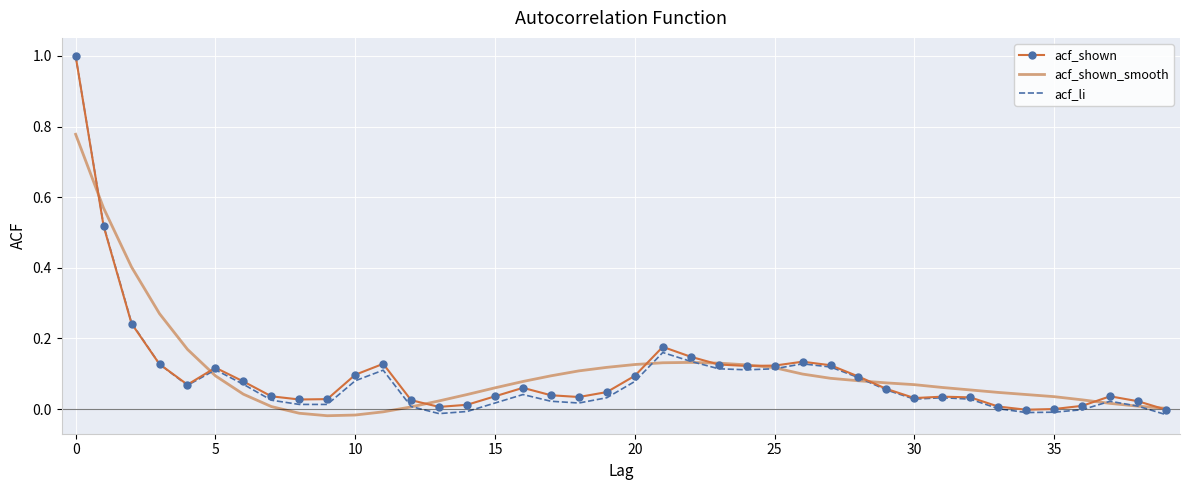

Which series has the largest range (max minus min)?

acf_li